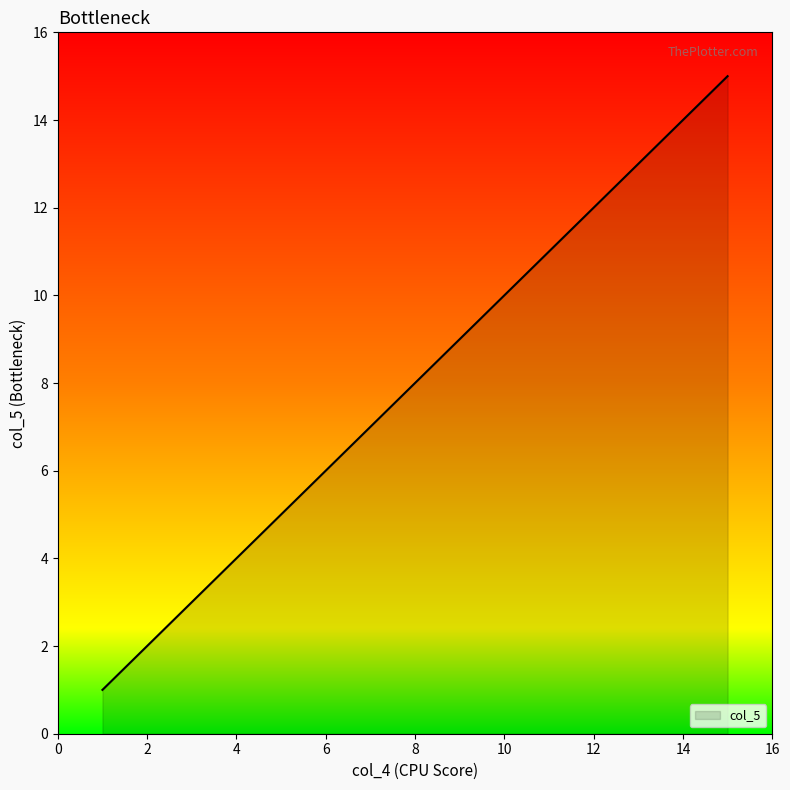

What is the smallest value displayed?

1